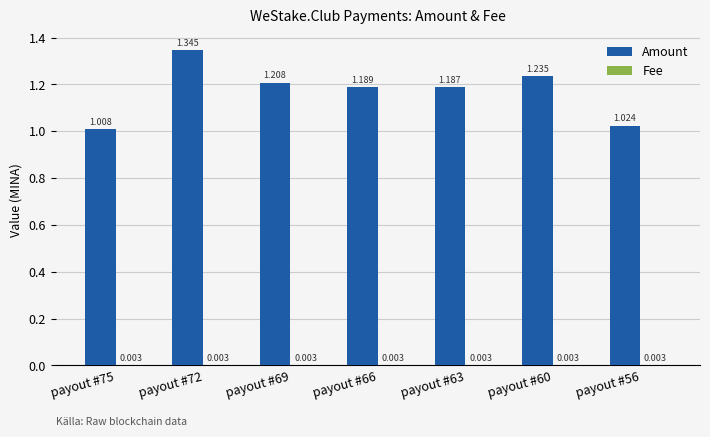

At which category is the sum across all series the highest?

payout #72